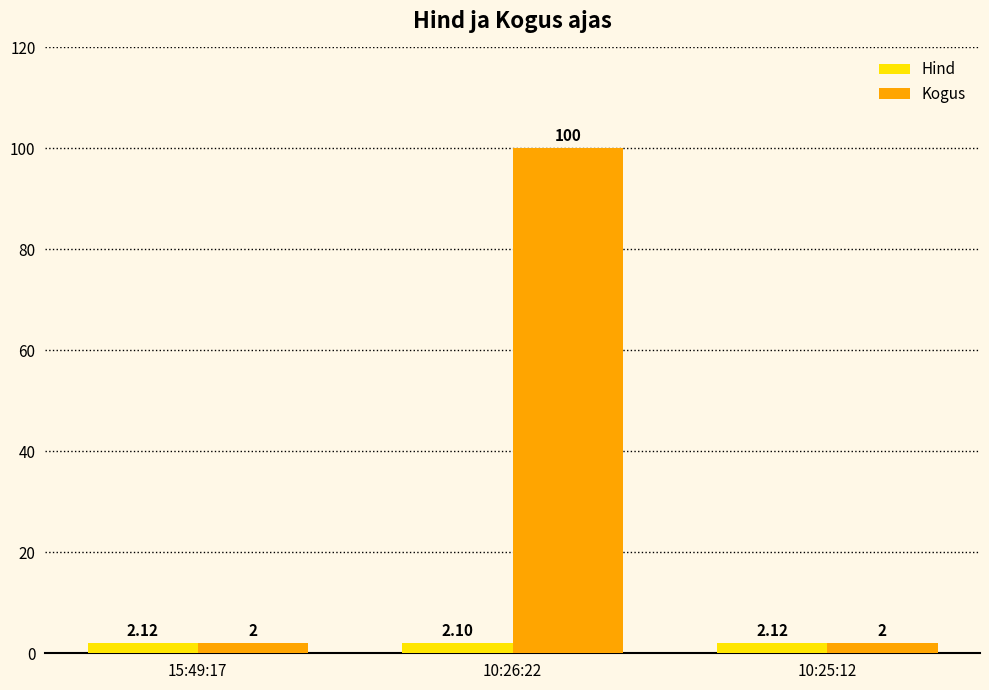

Rank the series at 10:26:22 from lowest to highest value.

Hind, Kogus